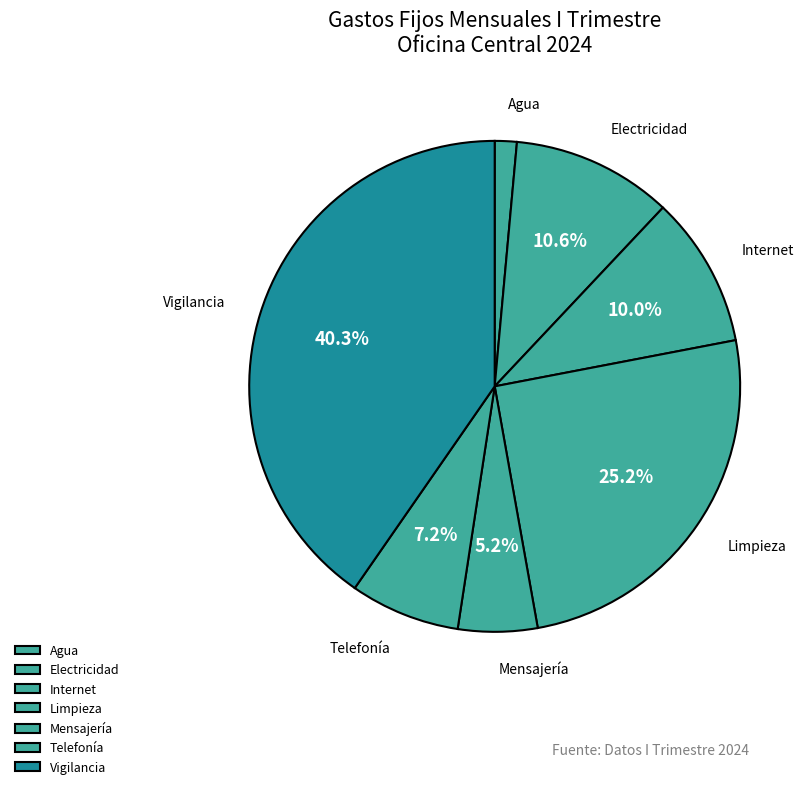

Does any single category account for the majority?

No